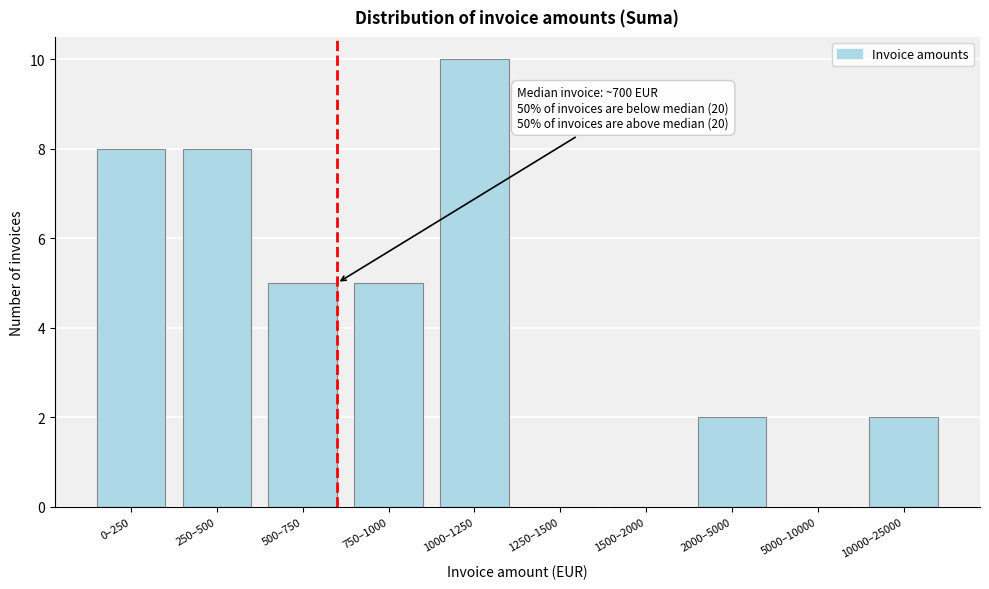

Reading left to right, what are all the values shown in this chart?

0–250=8	250–500=8	500–750=5	750–1000=5	1000–1250=10	1250–1500=0	1500–2000=0	2000–5000=2	5000–10000=0	10000–25000=2